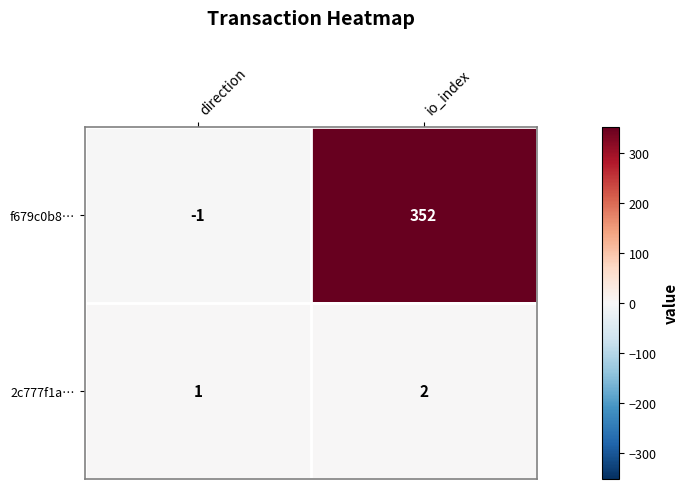

What is the sum of the 2c777f1a… values at io_index and direction?

3